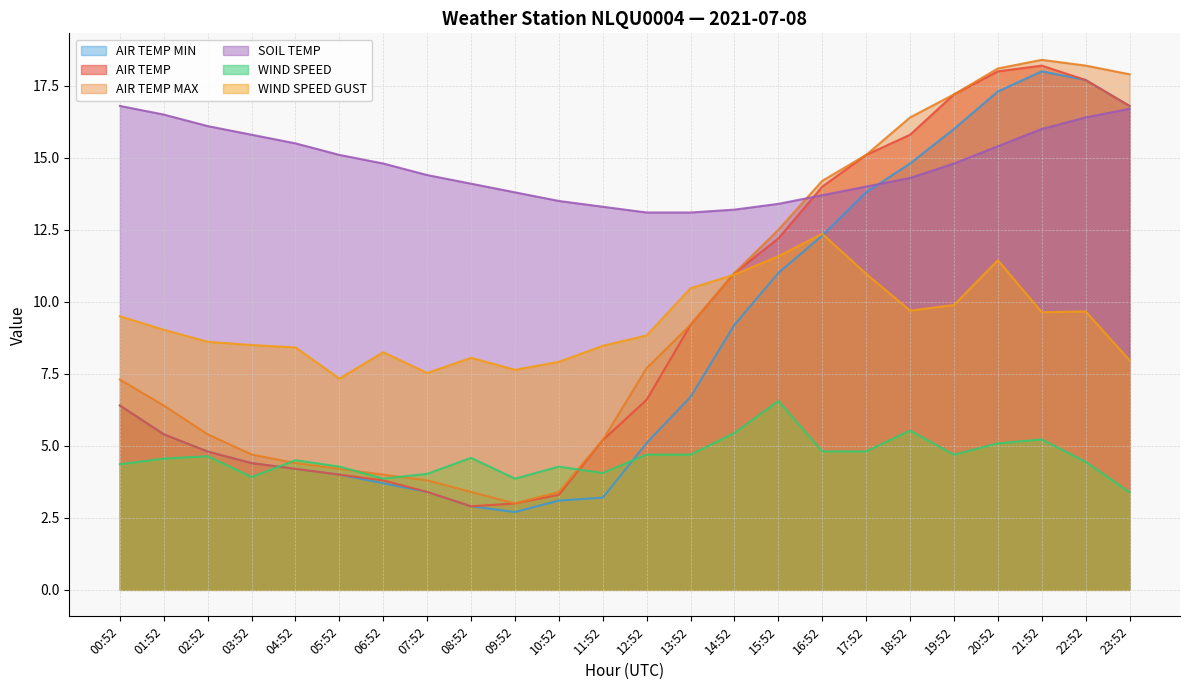

How many intersections are there between AIR_TEMP and WIND_SPEED_GUST?

1